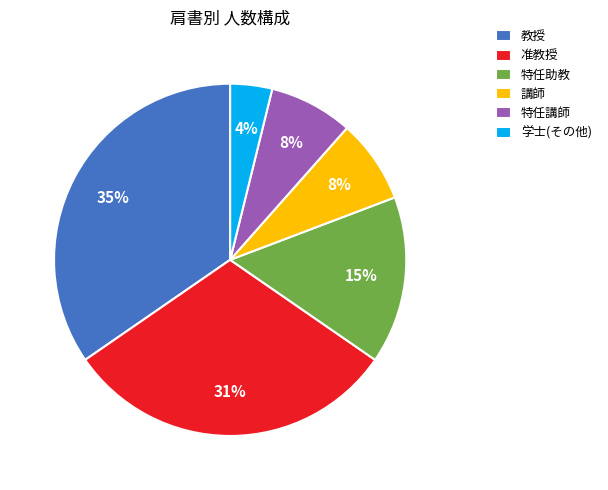

To the nearest percent, what is the combined percentage of 特任助教 and 准教授?

46%